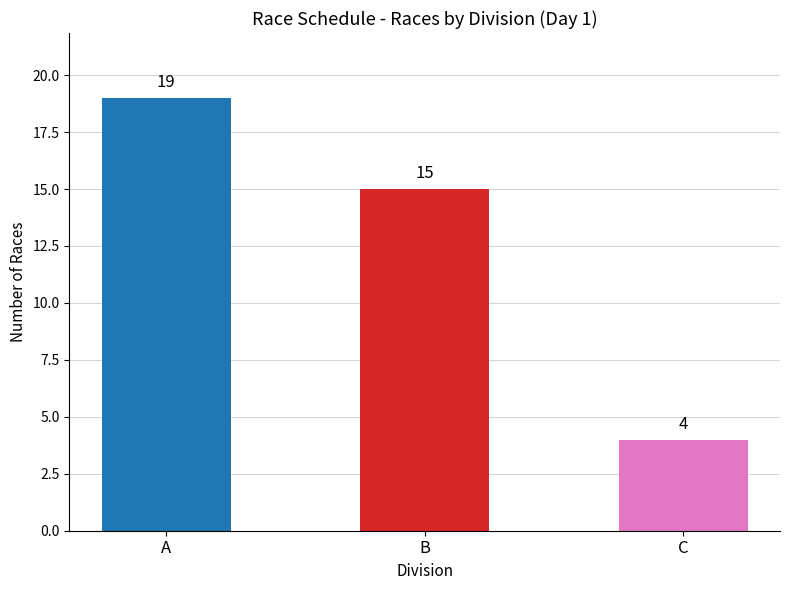

Reading right to left, what are all the values shown in this chart?

4	15	19